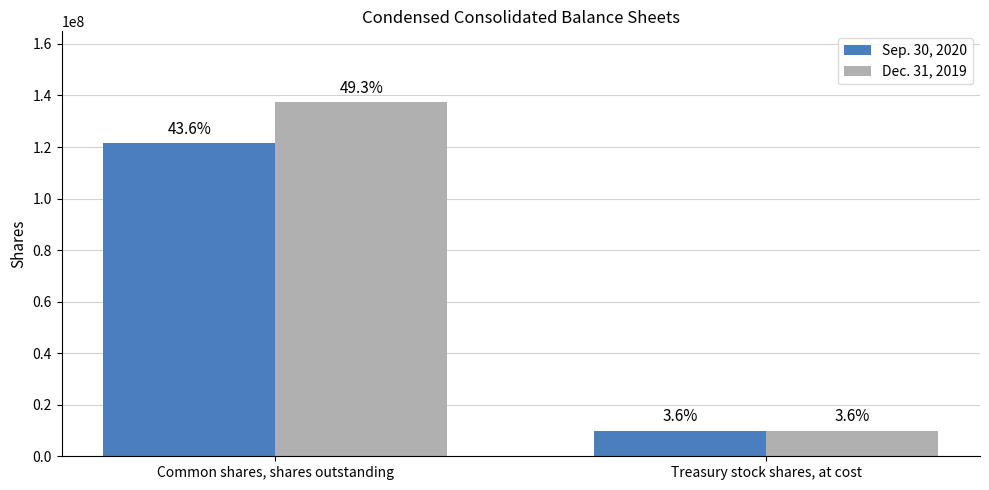

What position from the right is Common shares, shares outstanding?

2